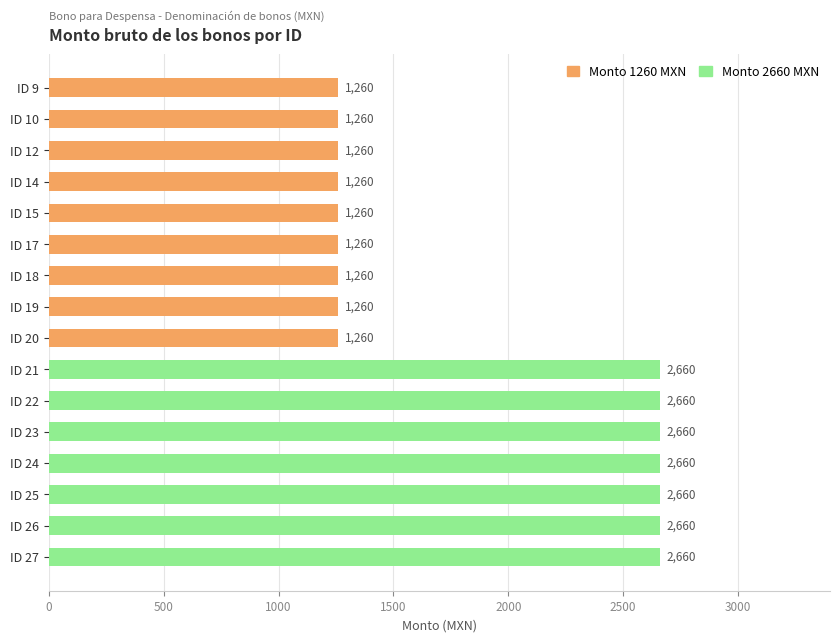

What is the greatest value displayed?

2660